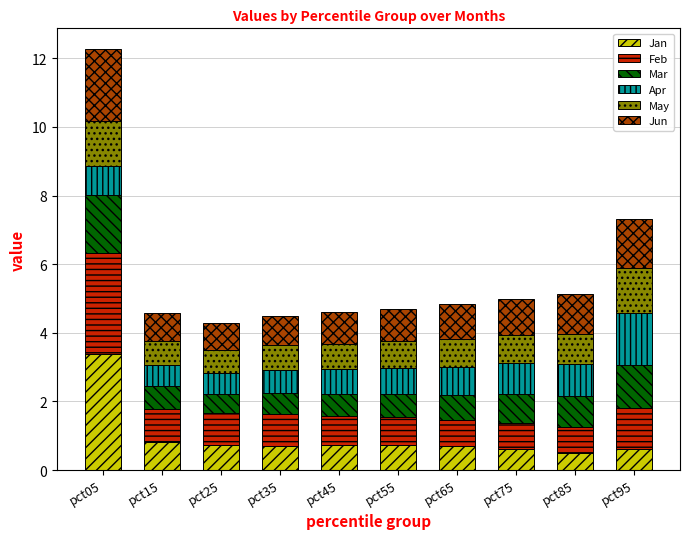

What is the value of the Jan bar at the 6th from the left?

0.7